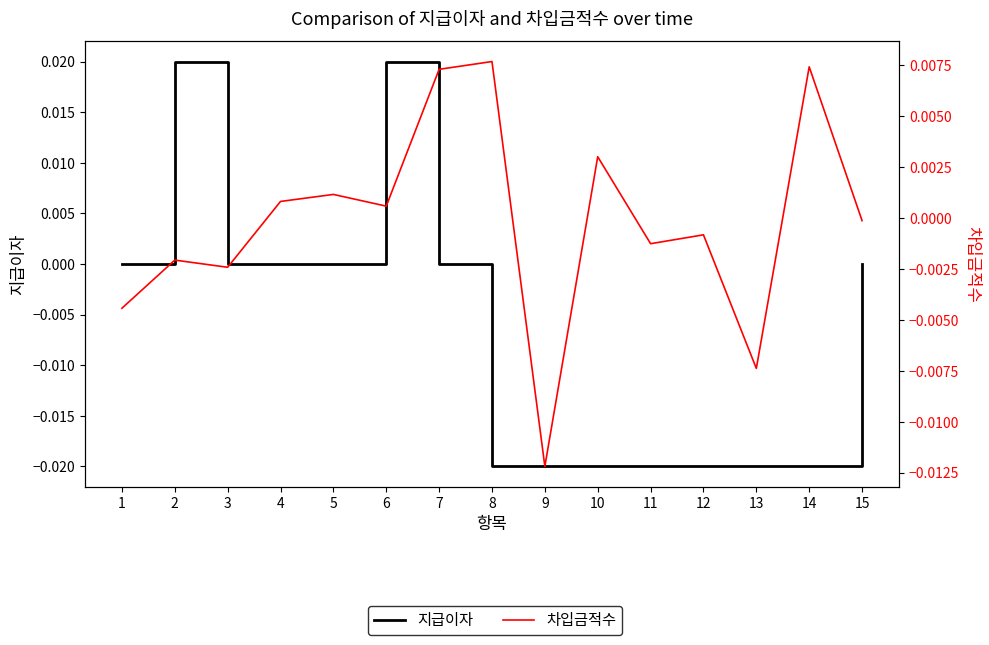

Is it true that 차입금적수 equals 0.0 at 7?

True